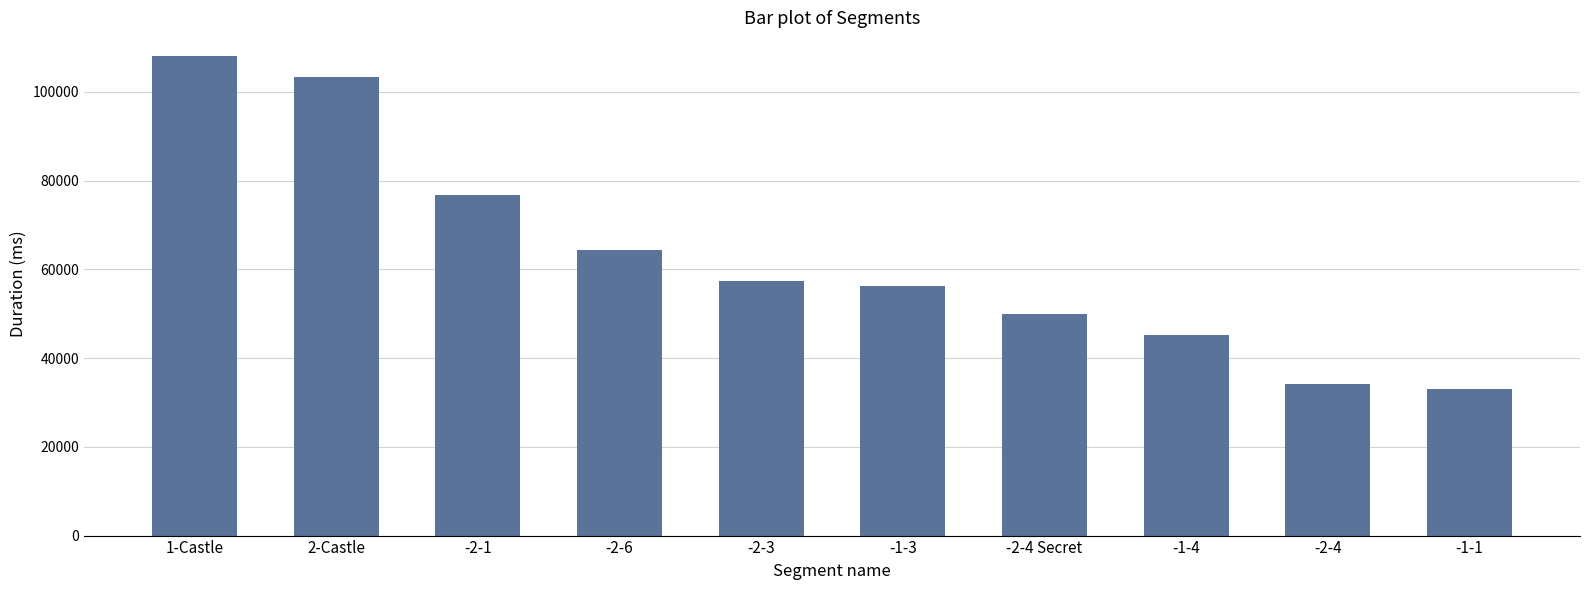

What is the sum of all values?

628580